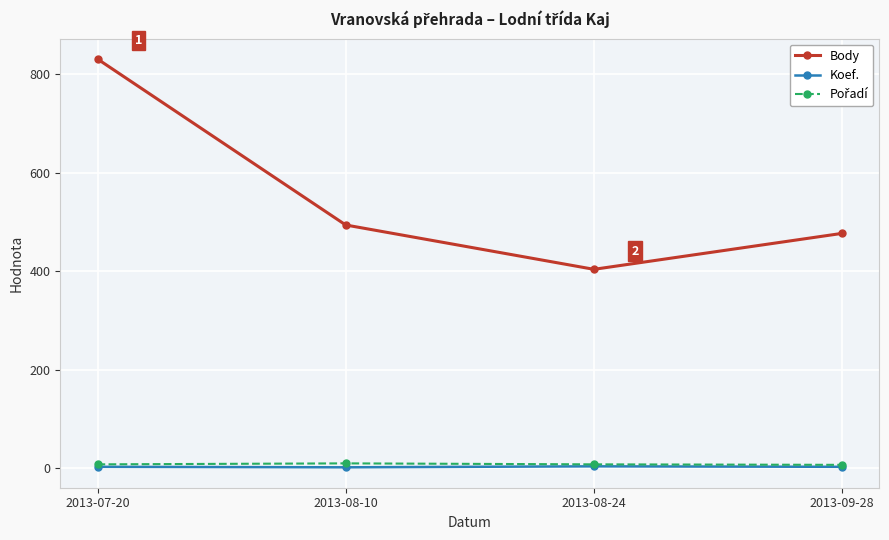

What position from the left is 2013-07-20?

1